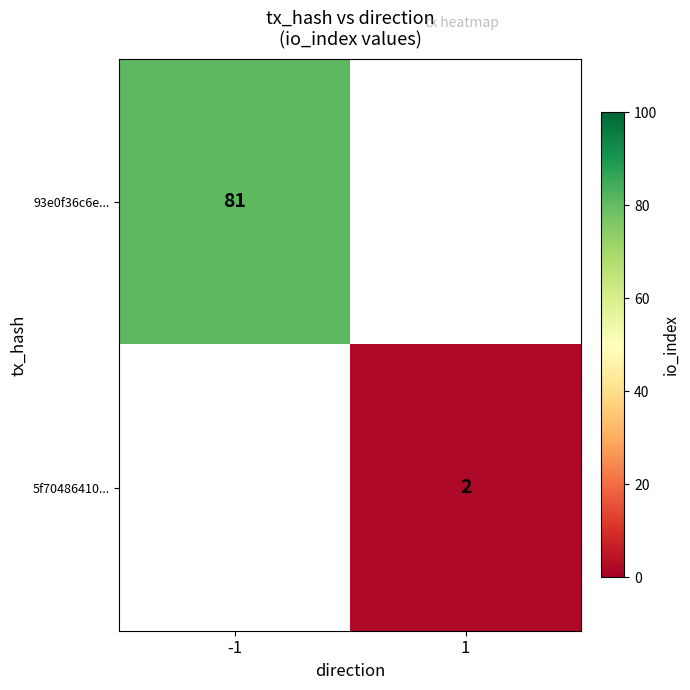

How many distinct data groups are displayed?

2